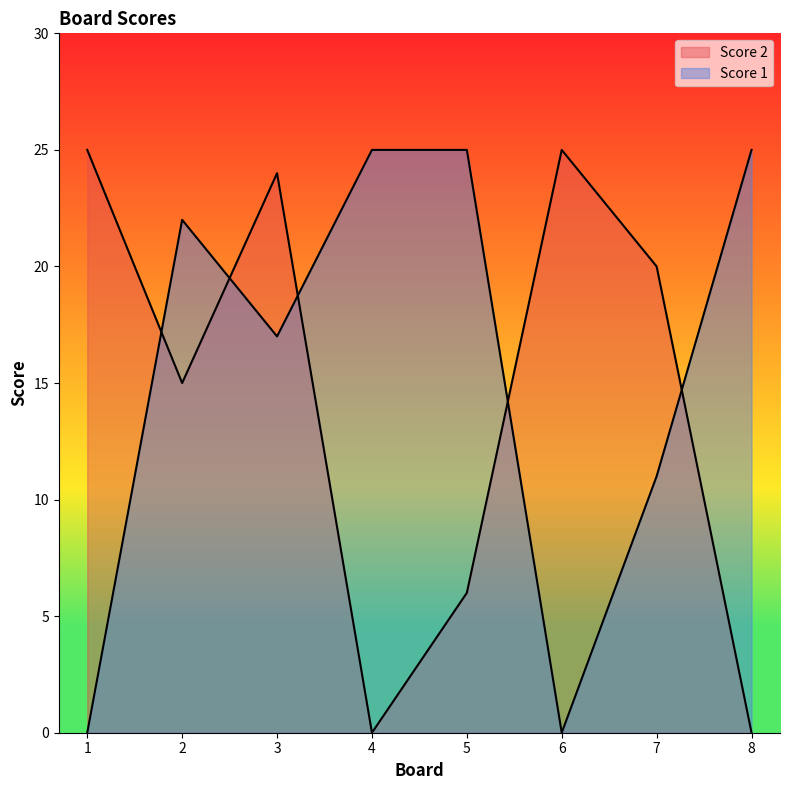

Reading left to right, list all the values displayed in this chart.

Score 2: 1=25	2=15	3=24	4=0	5=6	6=25	7=20	8=0
Score 1: 1=0	2=22	3=17	4=25	5=25	6=0	7=11	8=25